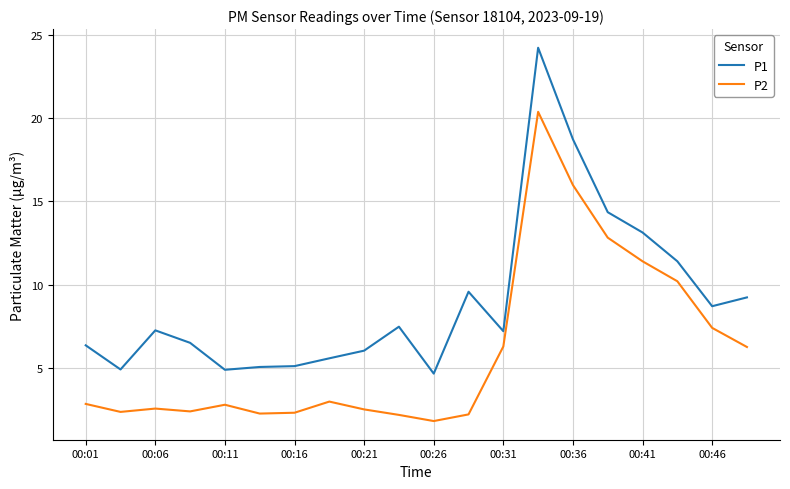

Does the chart display data point markers on the line(s)?

No